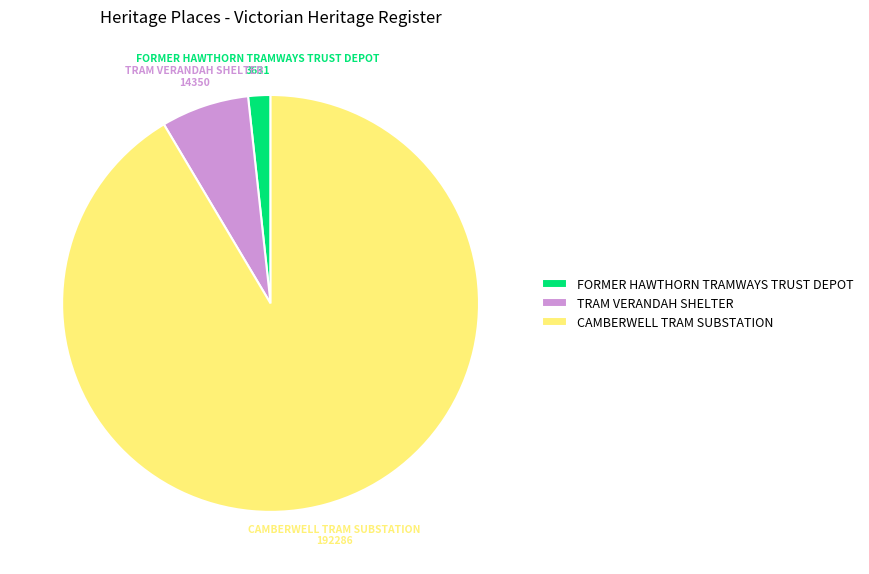

True or false: TRAM VERANDAH SHELTER accounts for 1% of the total.

False